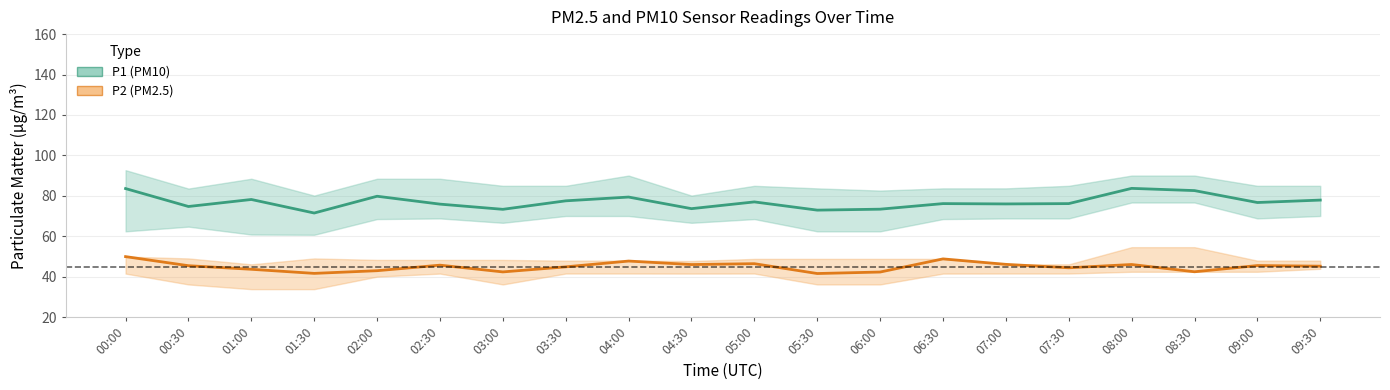

At 07:00, list the series in order from smallest to largest.

P2 (PM2.5), P1 (PM10)